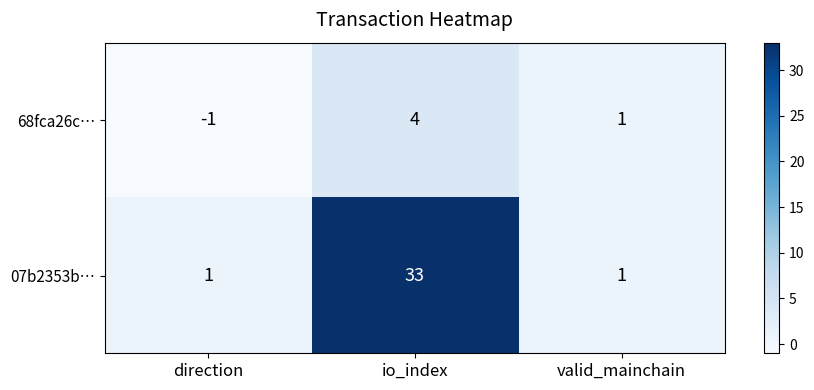

Which series has the widest spread of values?

07b2353b…